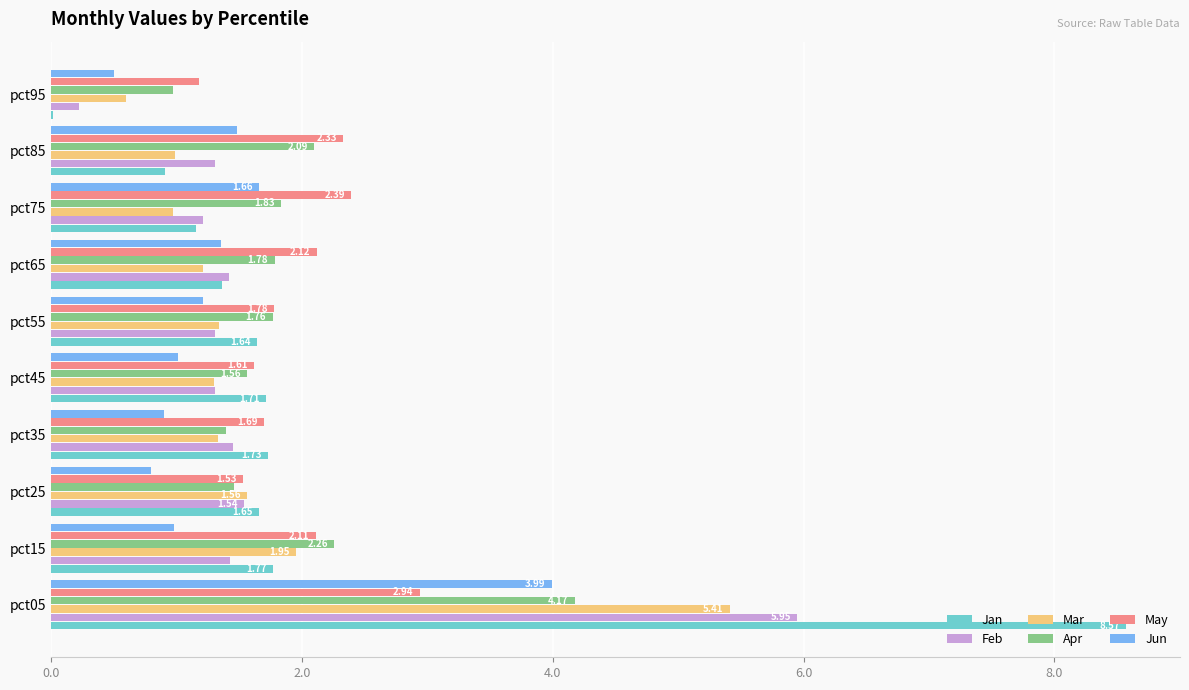

At which category is the sum across all series the highest?

pct05